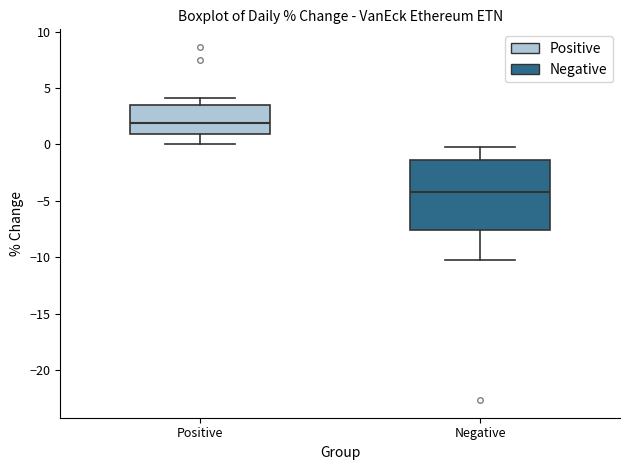

Reading left to right, read every box against the y-axis: the position of its median line, the range the box covers, and the ends of its whiskers. The values are not printed on the chart, so give them approximately, as read against the axis.

Positive: median 2.0, box 1.0 to 3.5, whiskers 0.0 to 4.0
Negative: median -4.0, box -7.5 to -1.5, whiskers -10.0 to 0.0